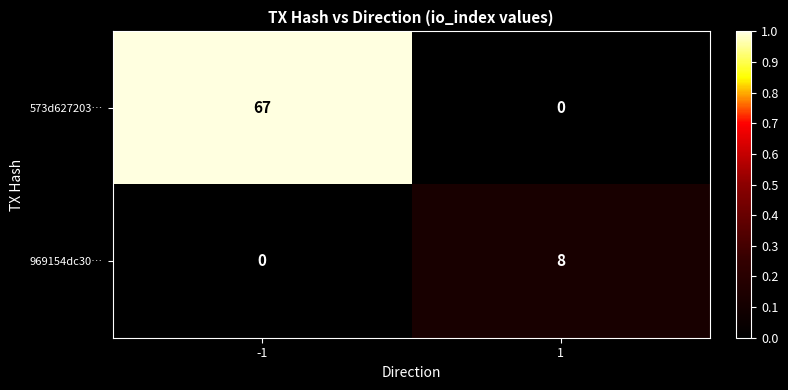

At 1, list the series in order from largest to smallest.

969154dc30…, 573d627203…